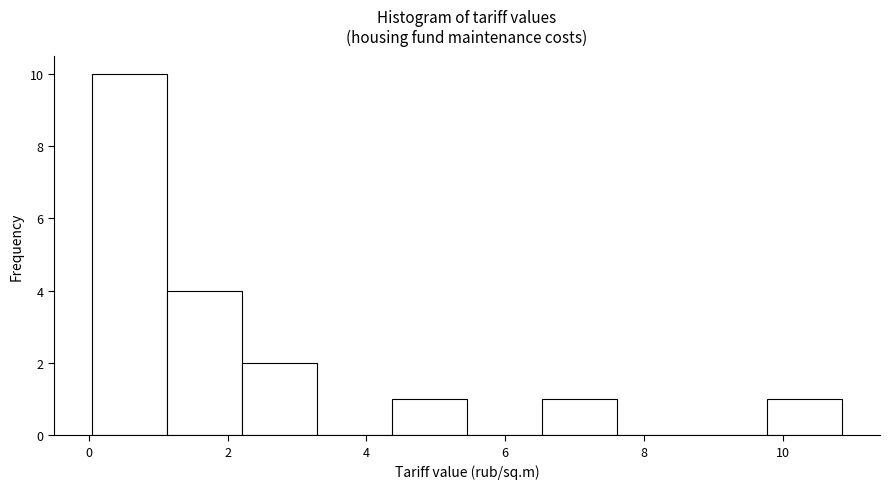

Reading left to right, list every bar in this chart as the range it spans on the x-axis followed by its height. Neither the bar edges nor the heights are printed on the chart, so give them approximately, as read against the axes.

0.0 to 1.2: 10
1.2 to 2.2: 4
2.2 to 3.2: 2
3.2 to 4.4: 0
4.4 to 5.4: 1
5.4 to 6.6: 0
6.6 to 7.6: 1
7.6 to 8.6: 0
8.6 to 9.8: 0
9.8 to 10.8: 1